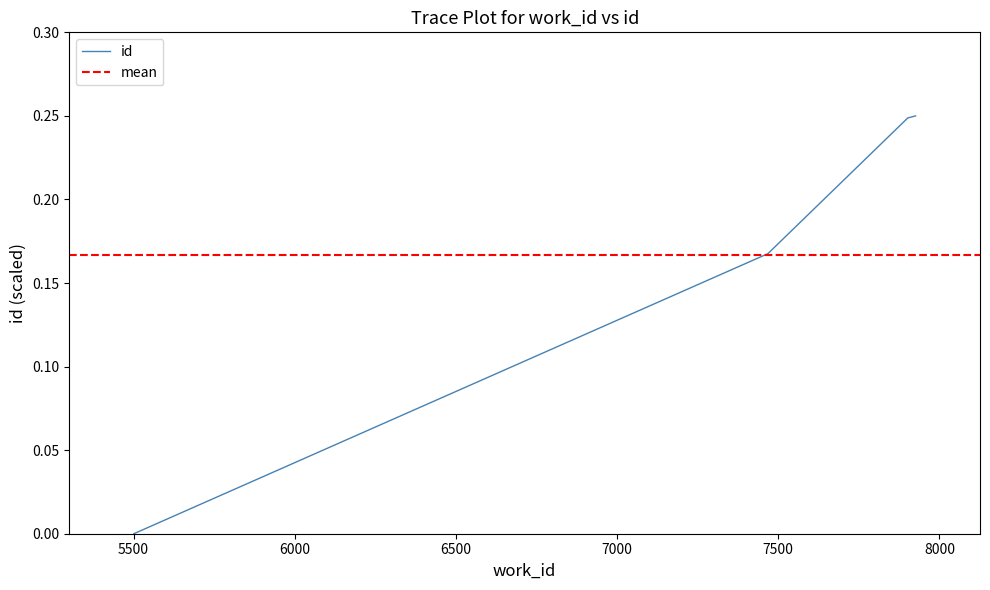

How many values are above zero?

3